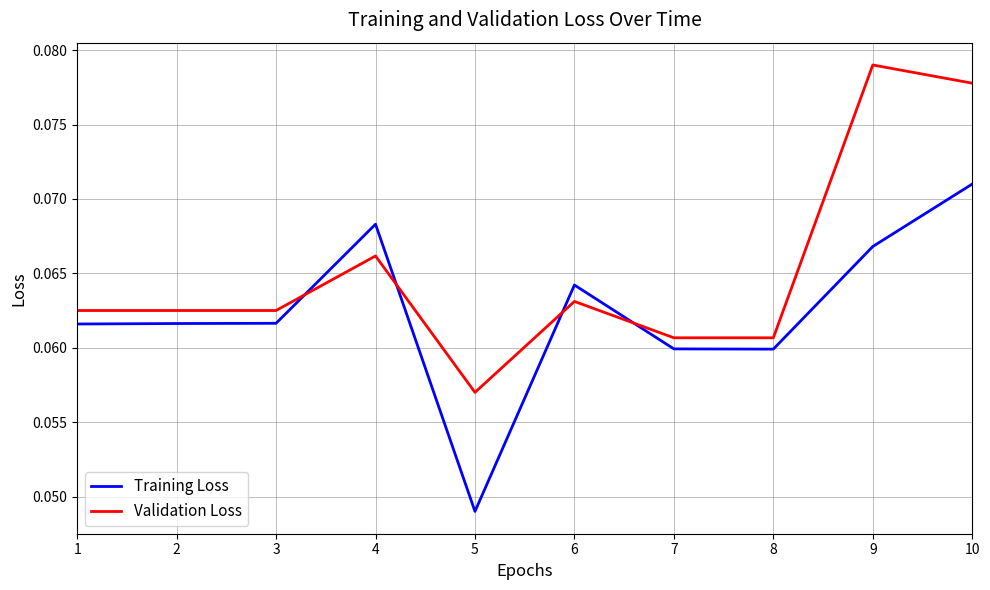

List the series in order of their overall mean, lowest first.

Training Loss, Validation Loss